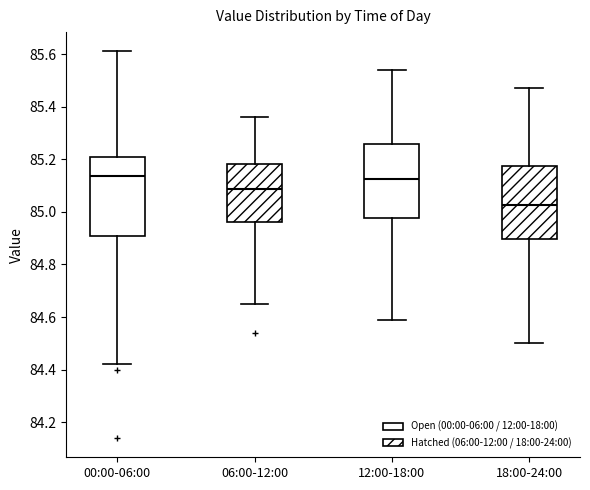

Reading left to right, transcribe this box plot: for each box, give where its median line is, the range the box spans, and where its two whiskers end, as read against the y-axis. The values are not printed on the chart, so give them approximately, as read against the axis.

00:00-06:00: median 85.14, box 84.90 to 85.22, whiskers 84.42 to 85.62
06:00-12:00: median 85.08, box 84.96 to 85.18, whiskers 84.66 to 85.36
12:00-18:00: median 85.12, box 84.98 to 85.26, whiskers 84.60 to 85.54
18:00-24:00: median 85.02, box 84.90 to 85.18, whiskers 84.50 to 85.48